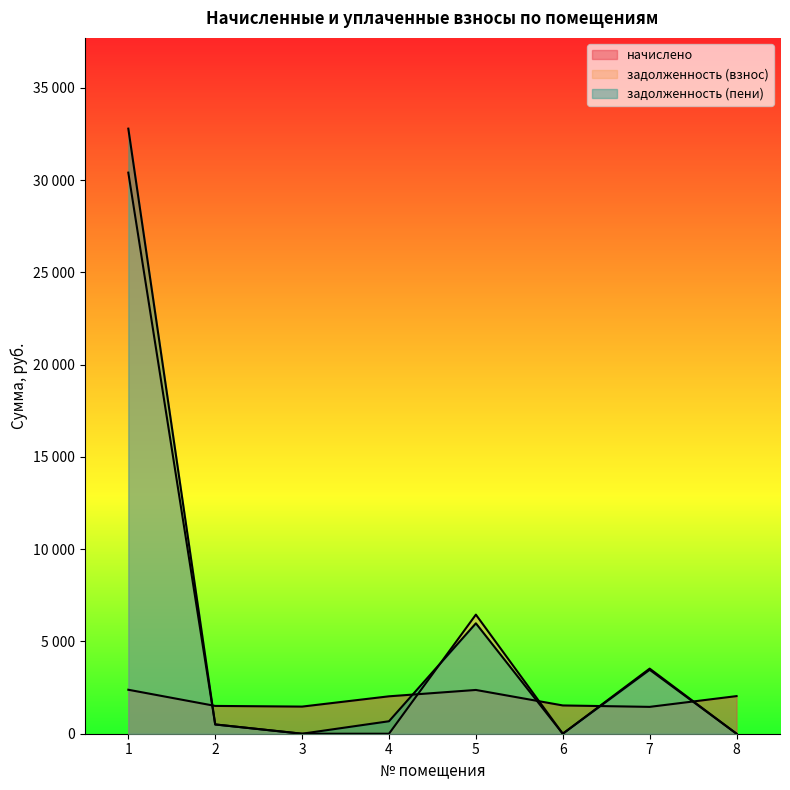

How many values in the начислено series are below 2027?

4